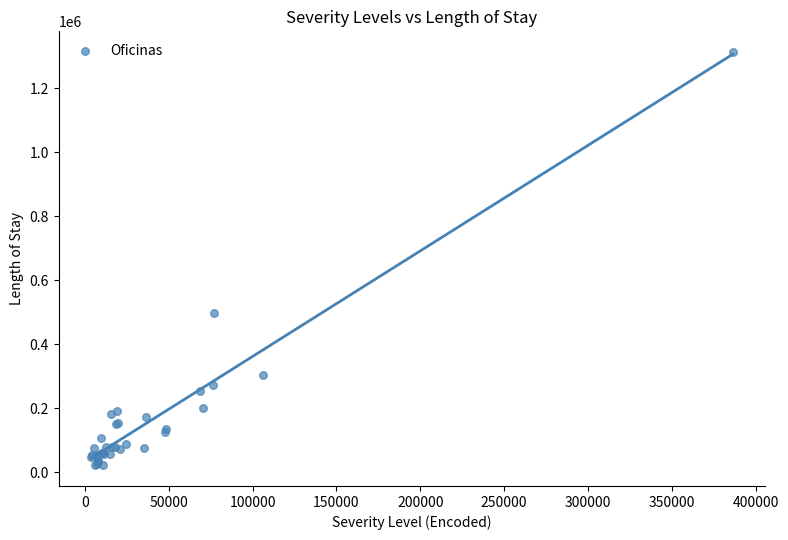

What Y value in the scatter plot is closest to 667615?

496746.9